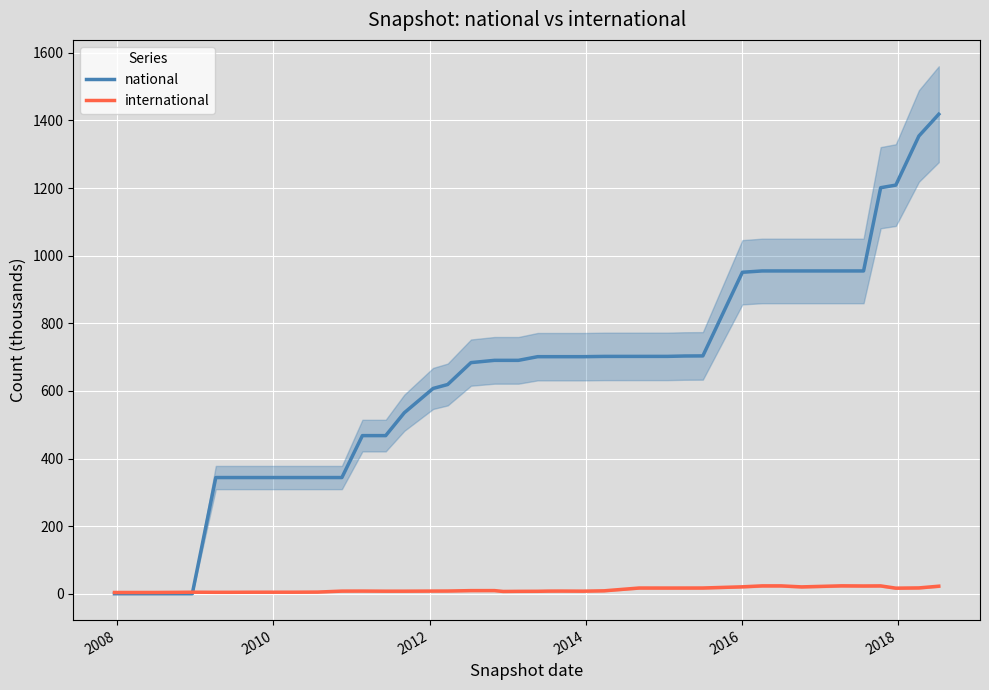

What is the difference between the second highest and minimum values in the national series?

1354.0